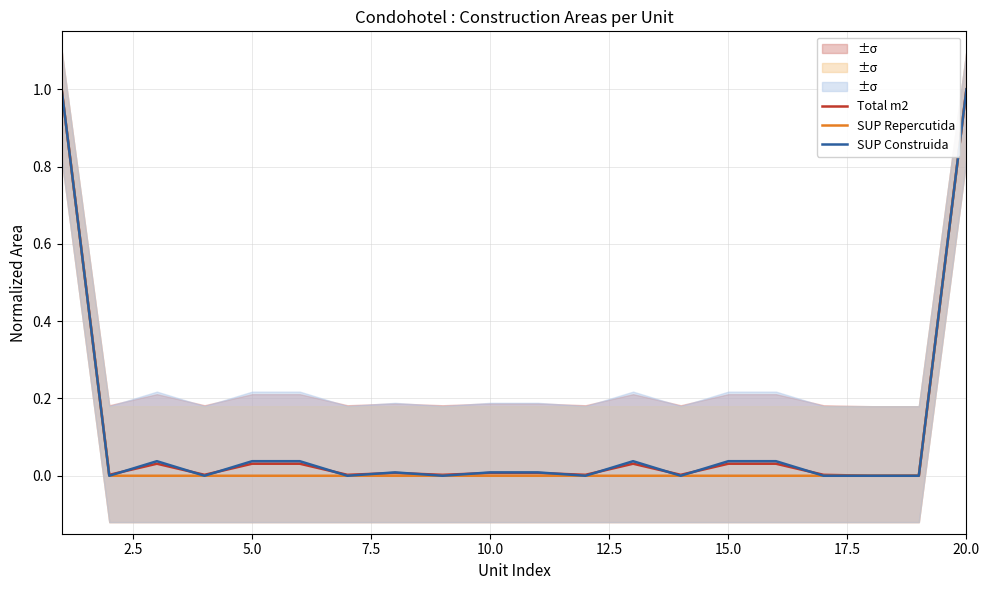

True or false: SUP Repercutida and Total m2 cross at least once.

False